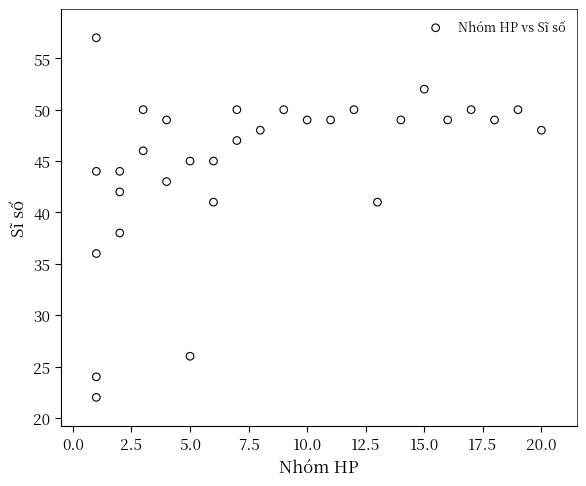

What Y value in the scatter plot is closest to 39?

38